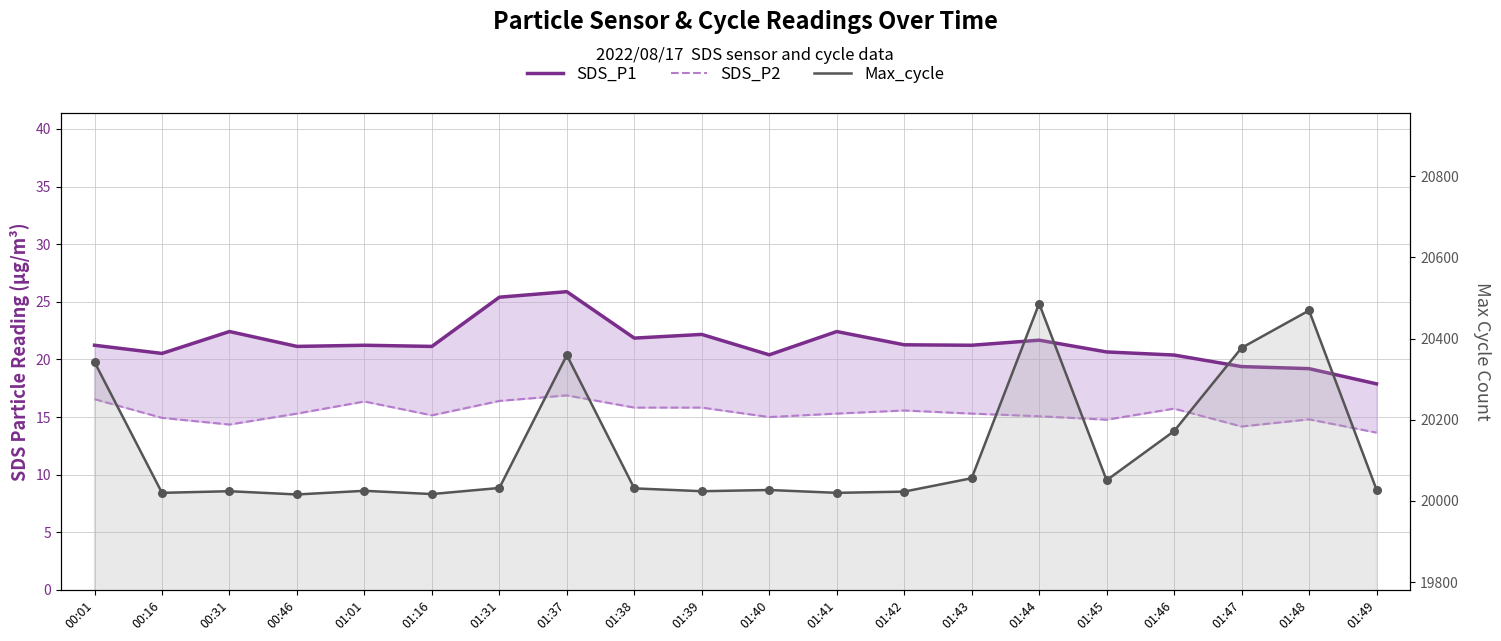

Which series has the widest spread of Y values?

Max_cycle